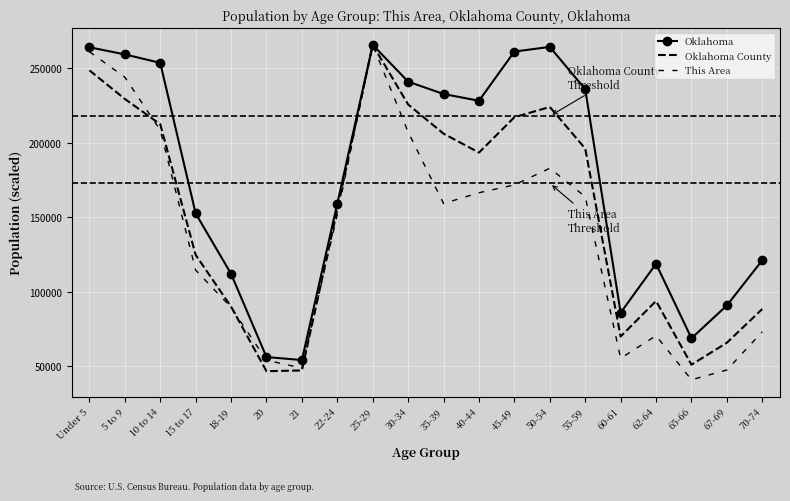

What position from the left is 25-29?

9